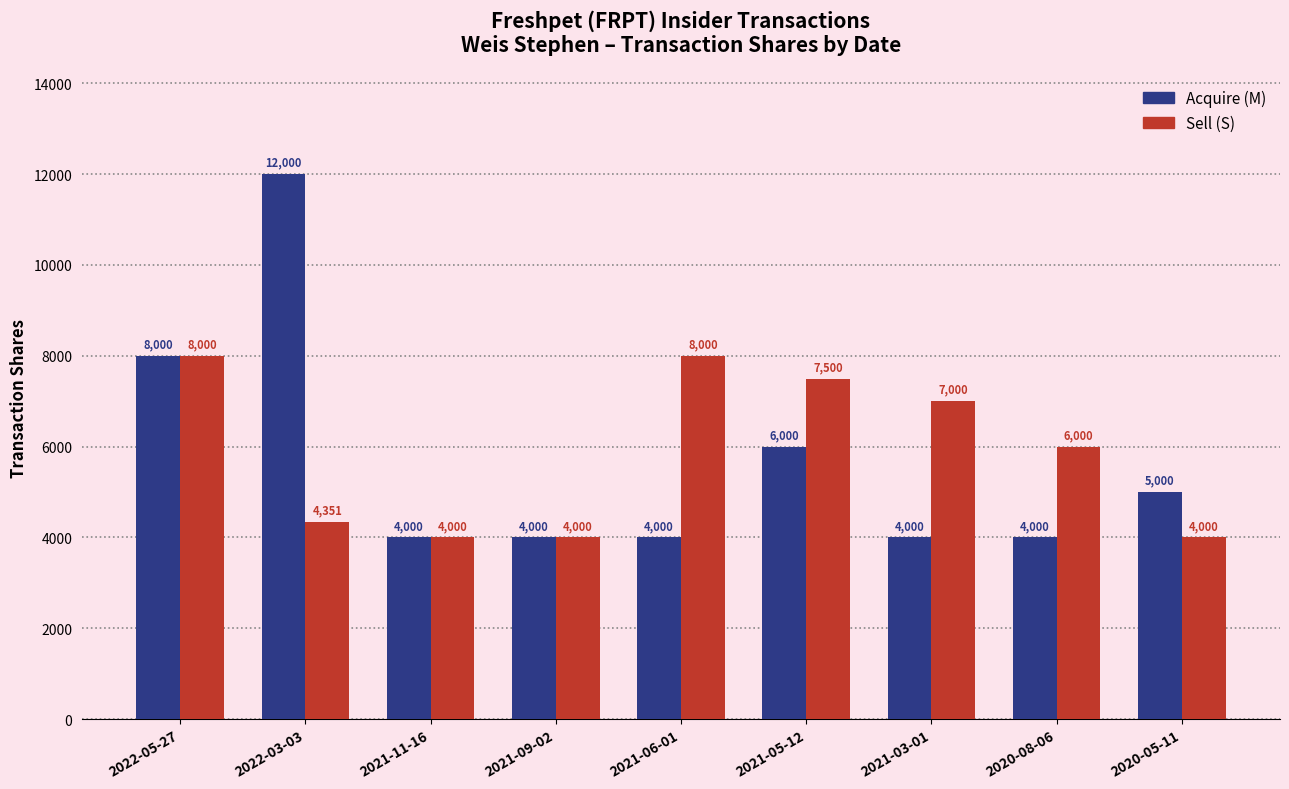

Rank the series at 2021-06-01 from lowest to highest value.

Acquire (M), Sell (S)